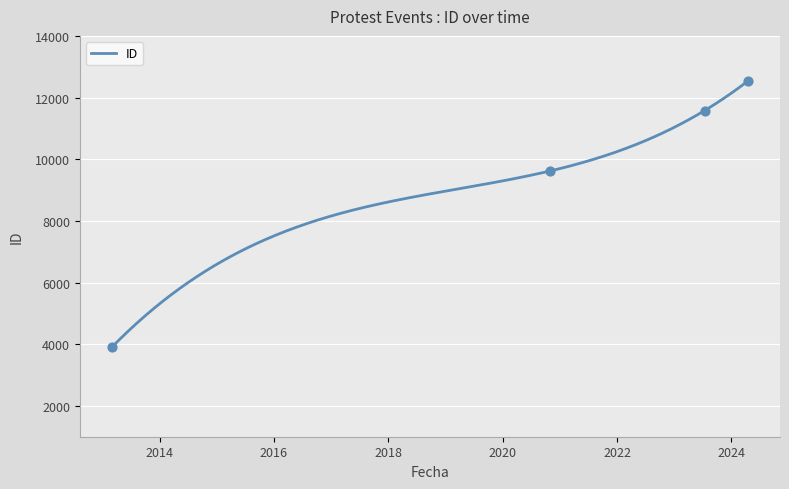

Which has a higher value, 2020-11-01 or 2024-04-18?

2024-04-18